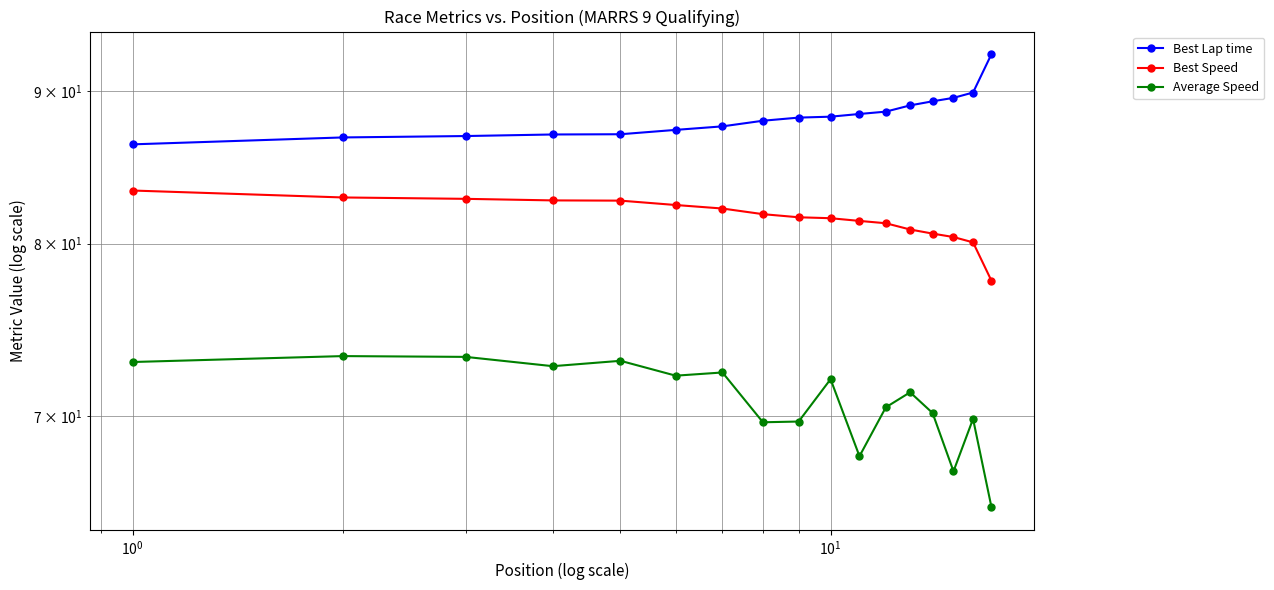

How many categories are shown in the chart?

17